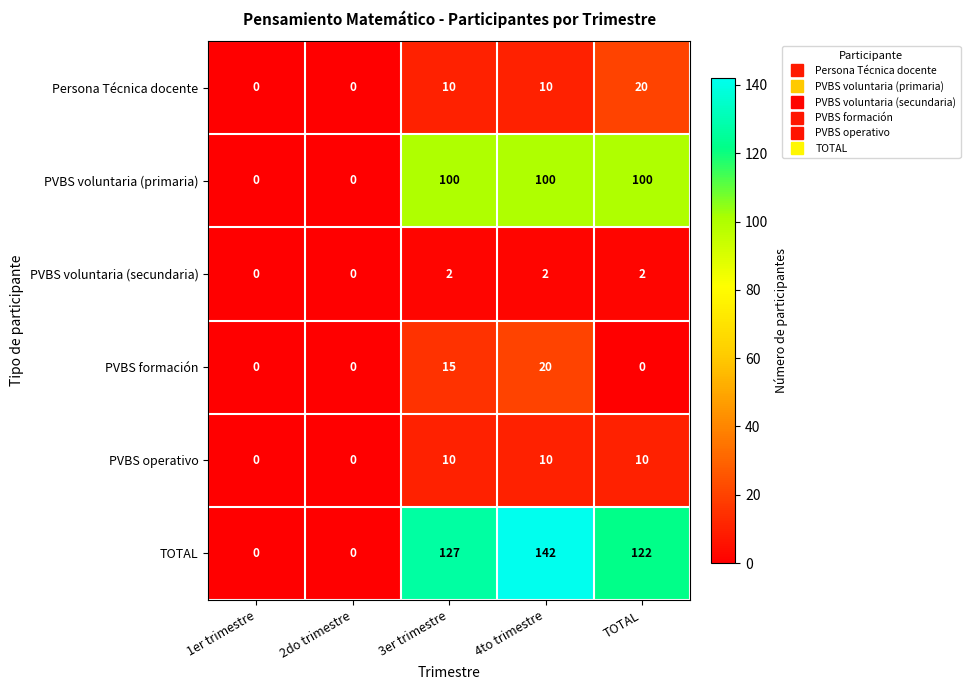

Which series has the largest range (max minus min)?

TOTAL